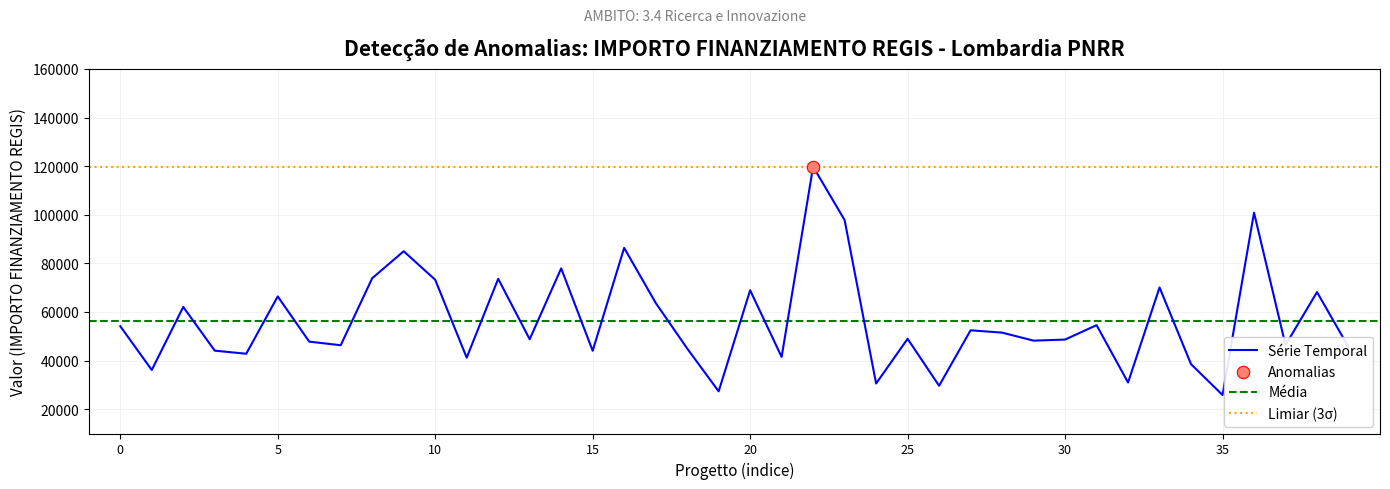

What is the maximum value for Série Temporal?

119783.4